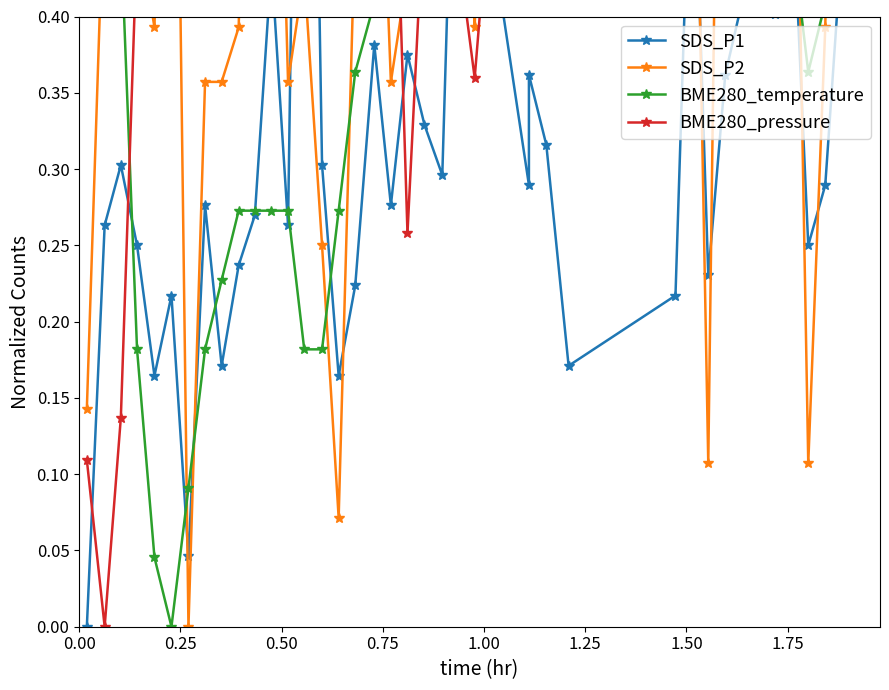

How many values in the BME280_pressure series exceed 0?

39